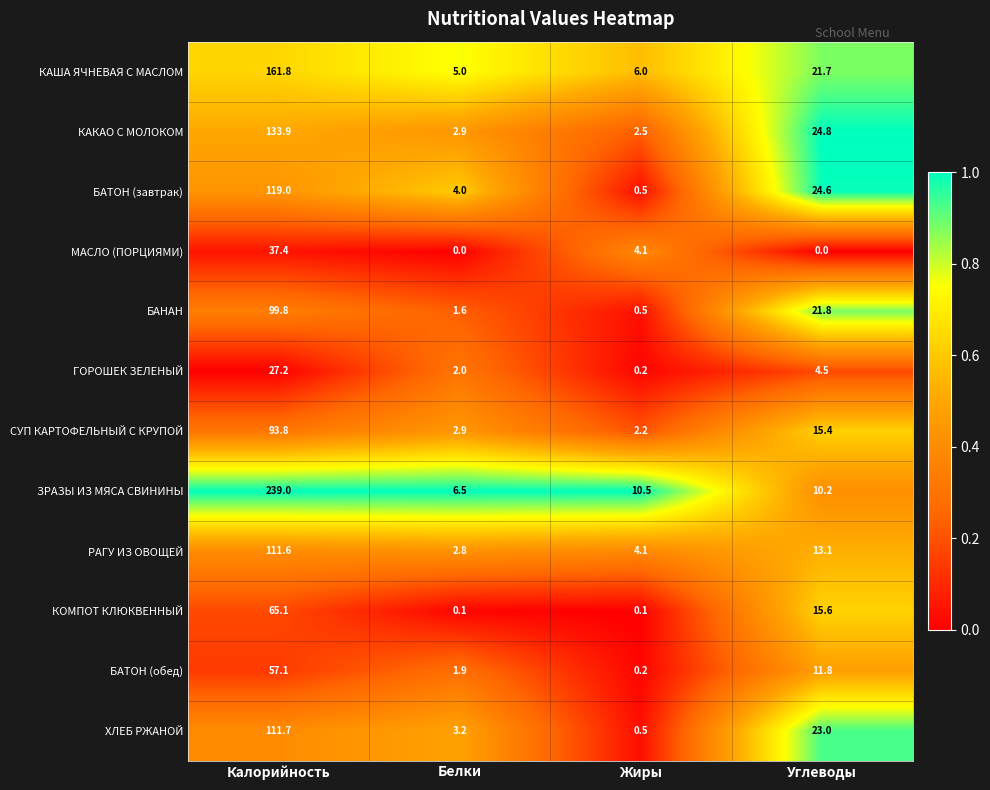

Rank the series by their maximum value, from lowest to highest.

ГОРОШЕК ЗЕЛЕНЫЙ, МАСЛО (ПОРЦИЯМИ), БАТОН (обед), КОМПОТ КЛЮКВЕННЫЙ, СУП КАРТОФЕЛЬНЫЙ С КРУПОЙ, БАНАН, РАГУ ИЗ ОВОЩЕЙ, ХЛЕБ РЖАНОЙ, БАТОН (завтрак), КАКАО С МОЛОКОМ, КАША ЯЧНЕВАЯ С МАСЛОМ, ЗРАЗЫ ИЗ МЯСА СВИНИНЫ